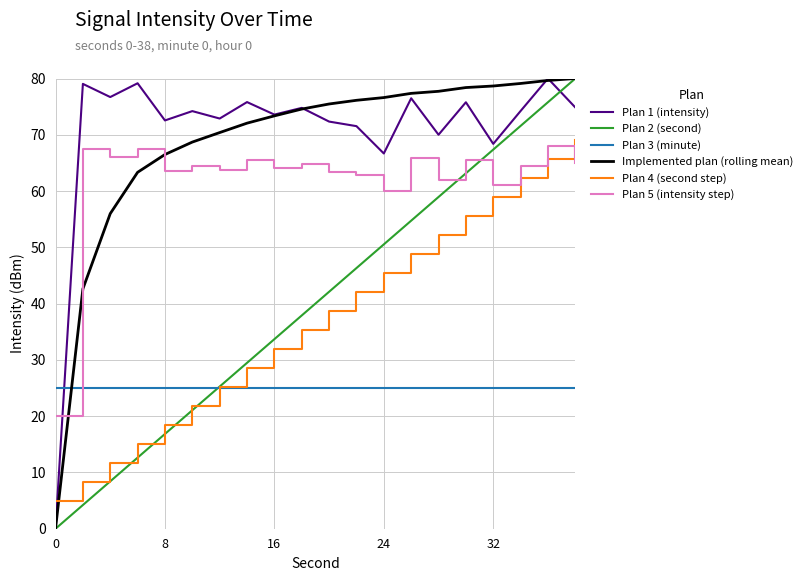

Does the chart have visible grid lines?

Yes